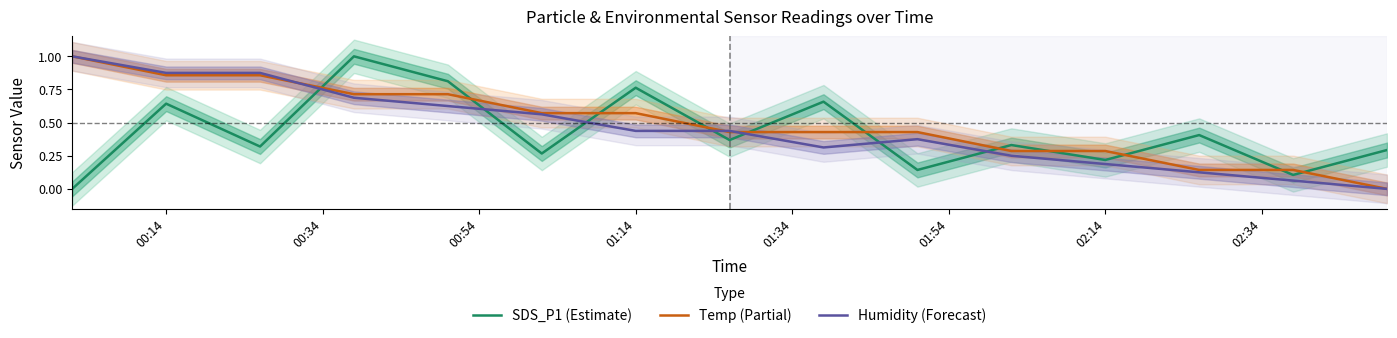

Does the chart display data point markers on the line(s)?

No